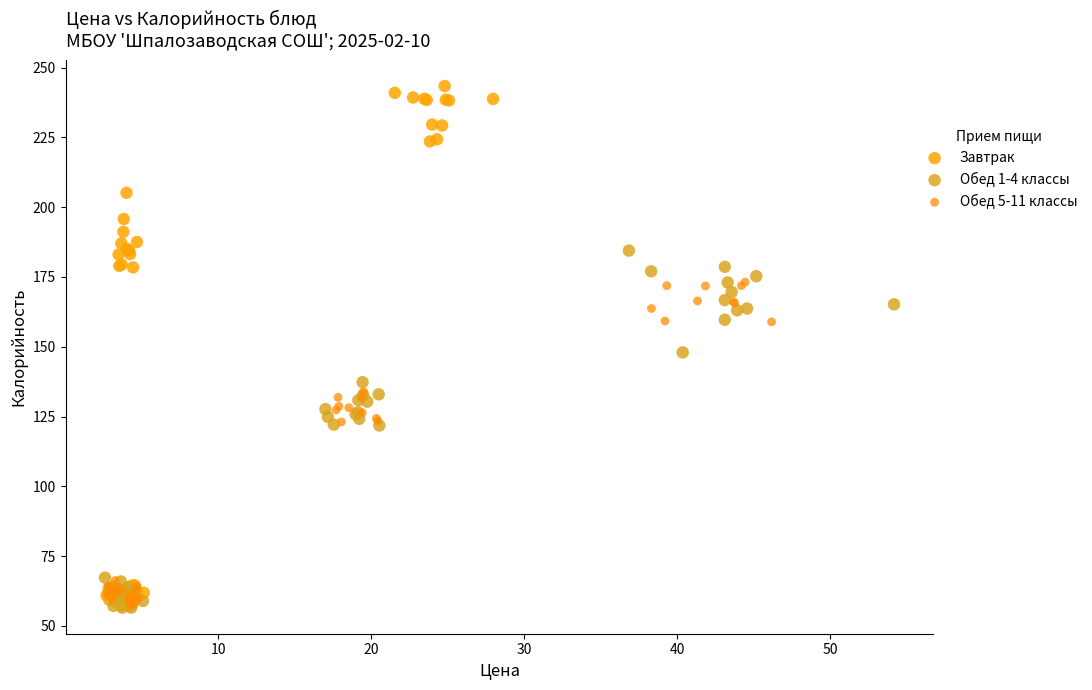

Which series reaches the maximum Y coordinate?

Завтрак